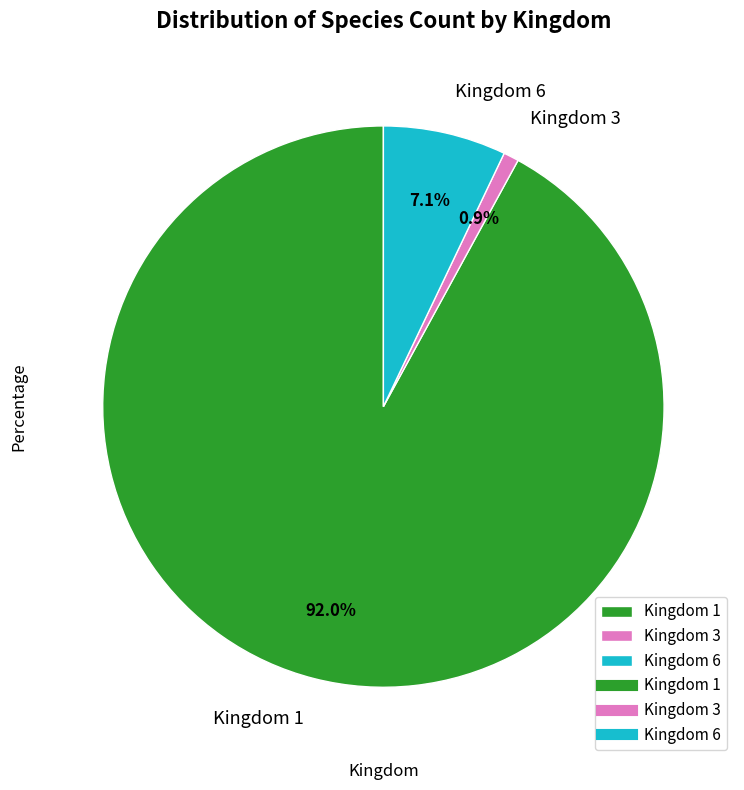

How many segments does this pie chart have?

3